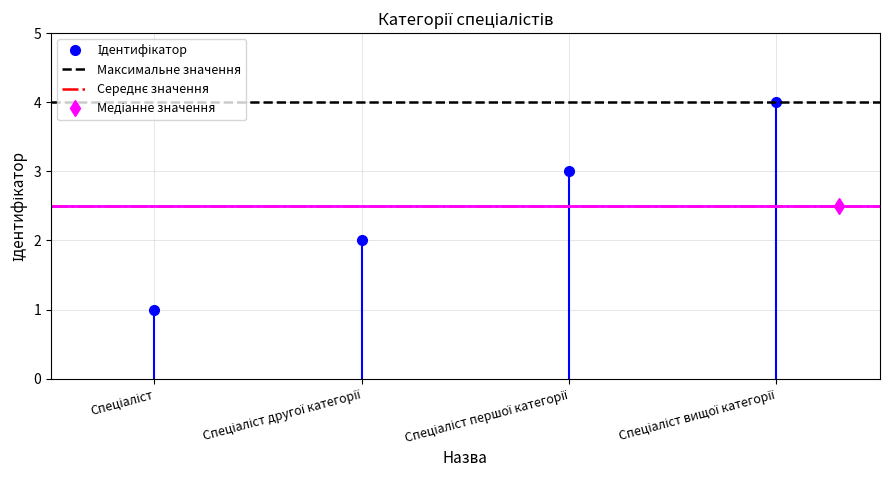

What is the maximum value shown in the chart?

4